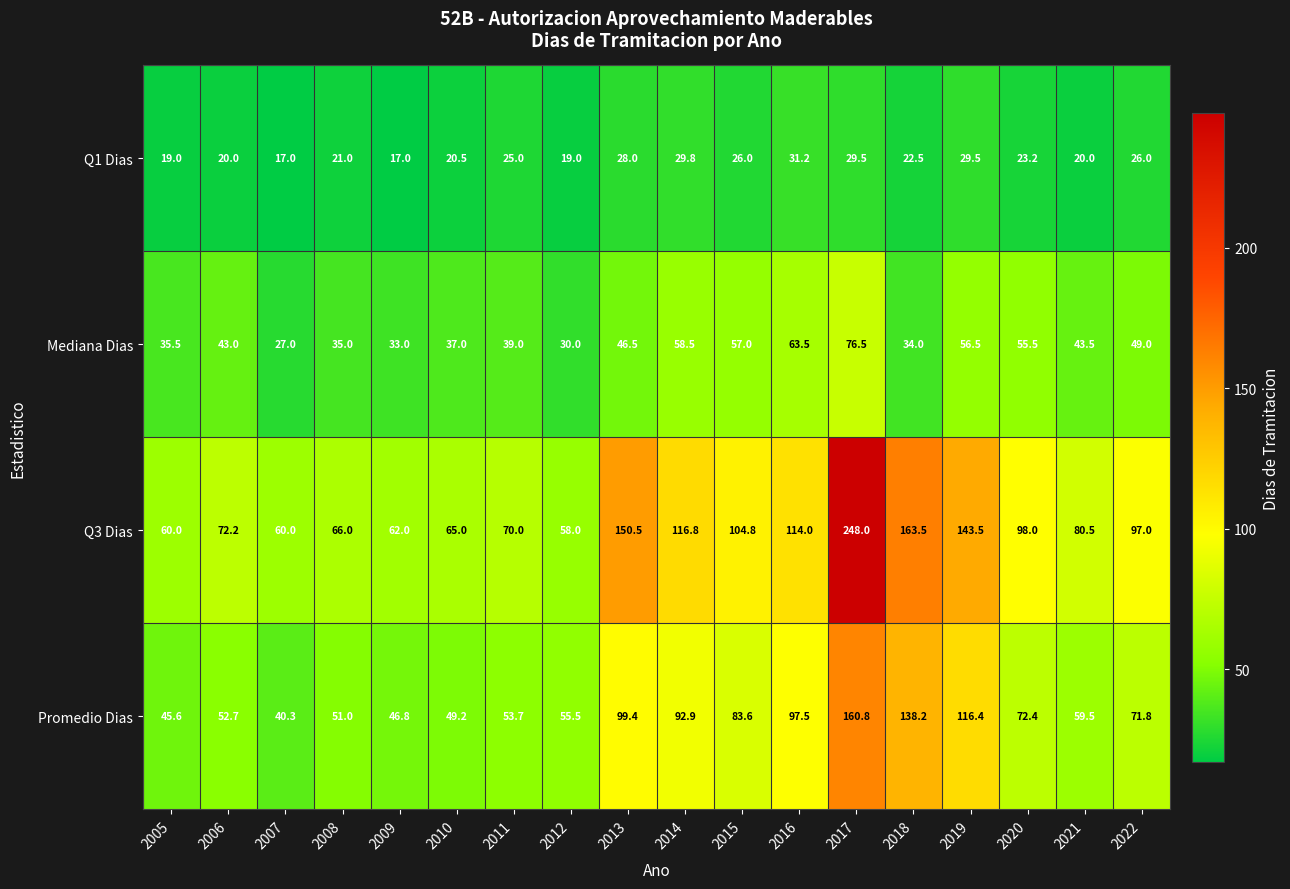

At which category is the sum across all series the highest?

2017